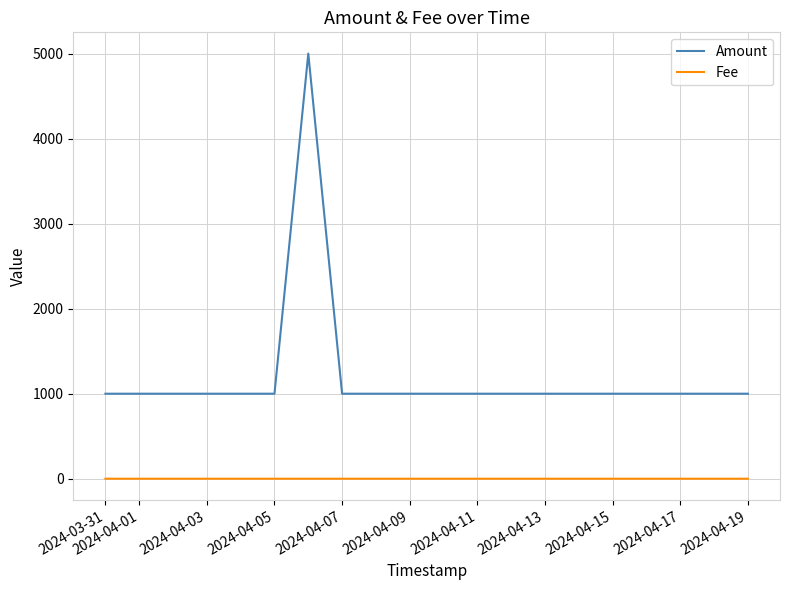

At how many categories does at least one series exceed 481?

20